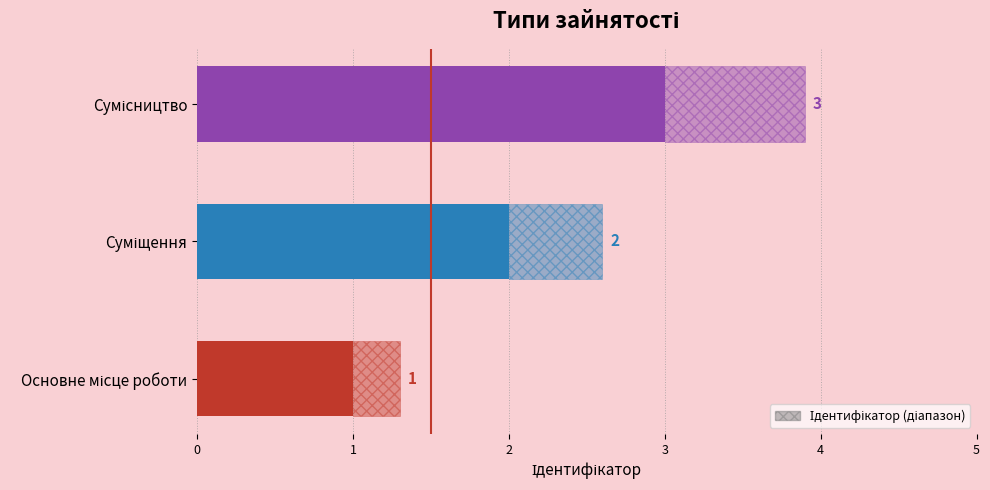

How many data points does each series have?

3